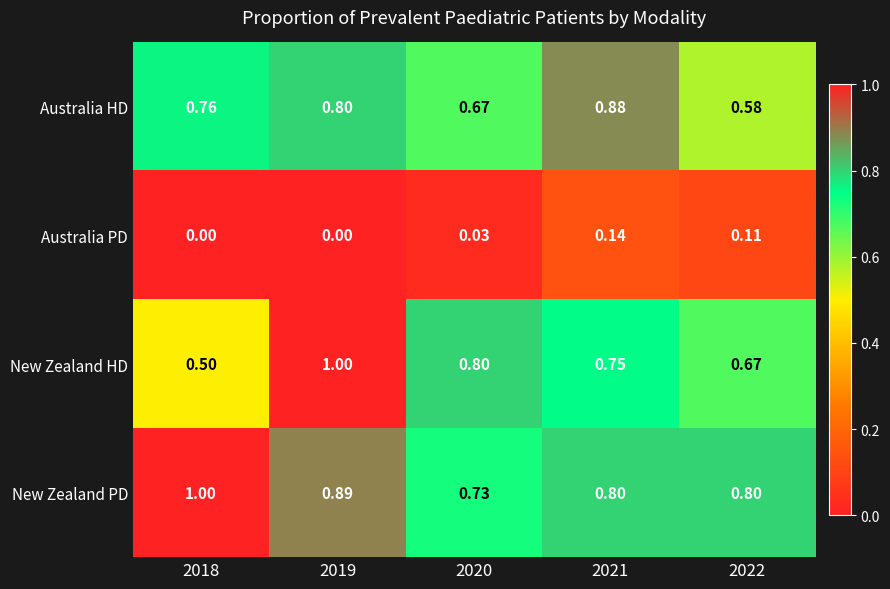

Which series has the largest total across all categories?

New Zealand PD